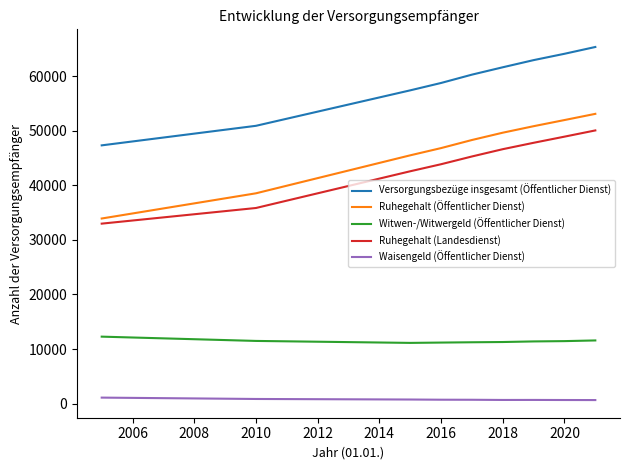

Which series has the largest range (max minus min)?

Ruhegehalt (Öffentlicher Dienst)